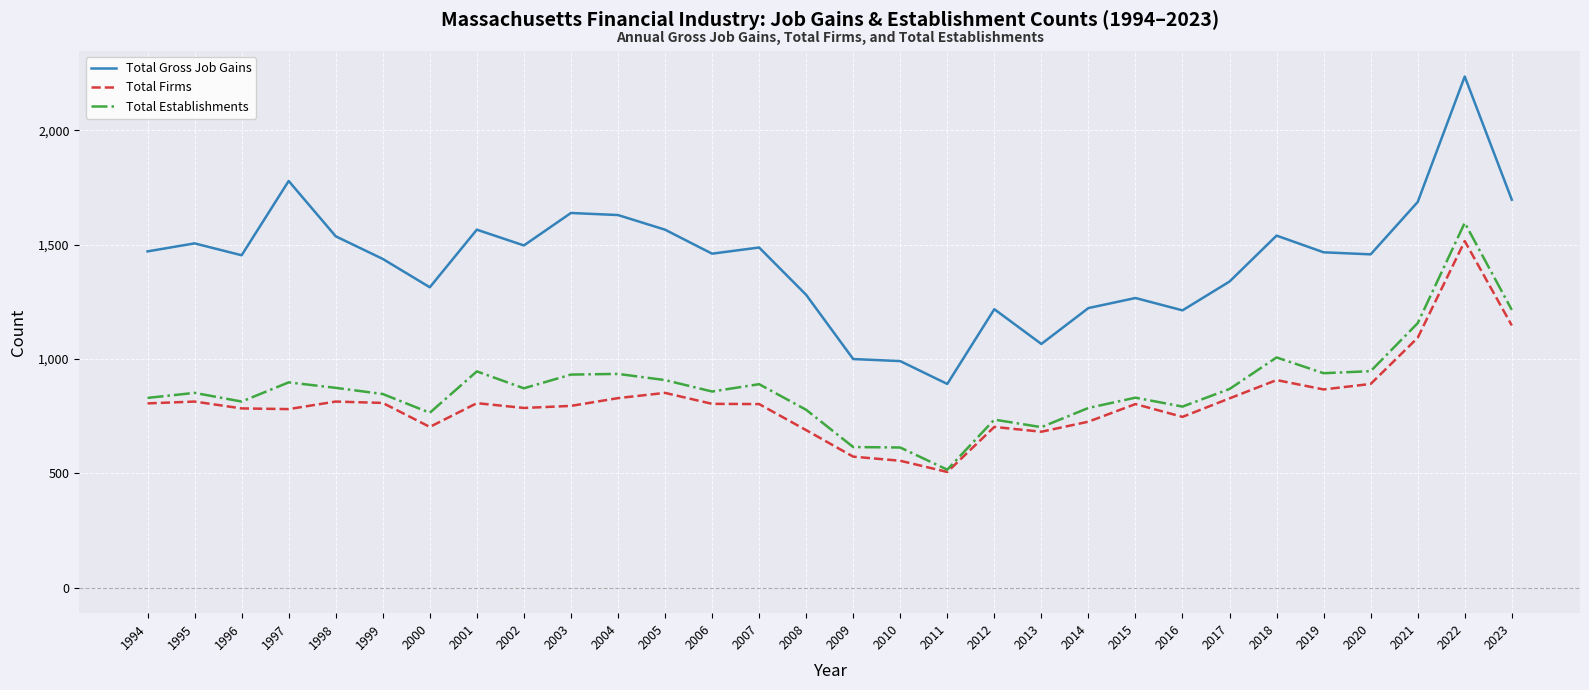

Count the number of data series in this chart.

3